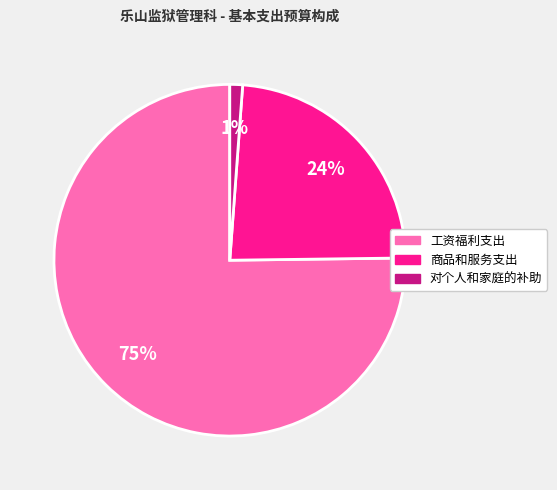

Which has a higher value, 商品和服务支出 or 工资福利支出?

工资福利支出